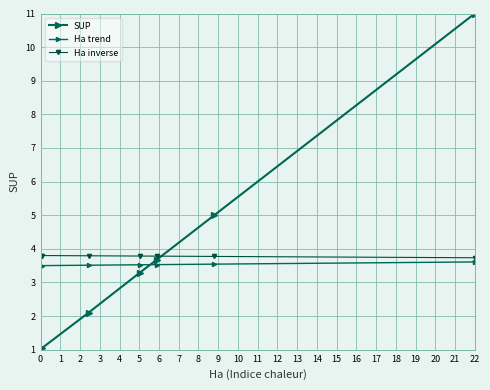

Is this an area chart (filled region under the line)?

No